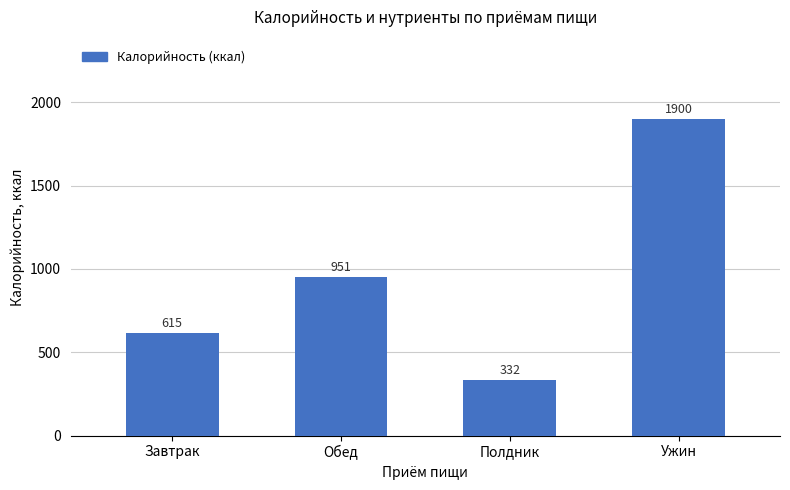

What is the difference between the values at Завтрак and Полдник?

283